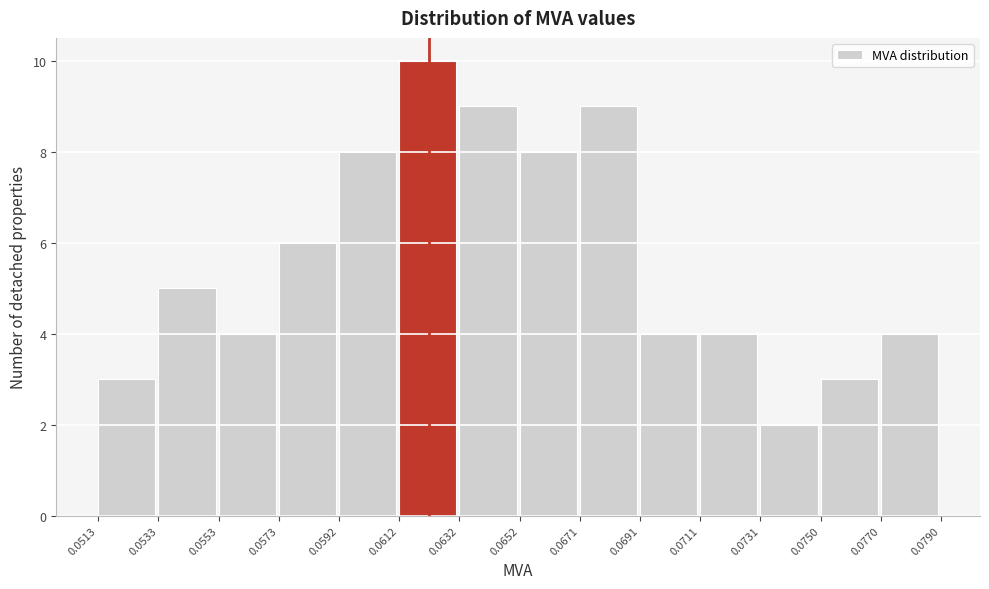

Which range on the x-axis has the tallest bar?

0.0612 to 0.0632